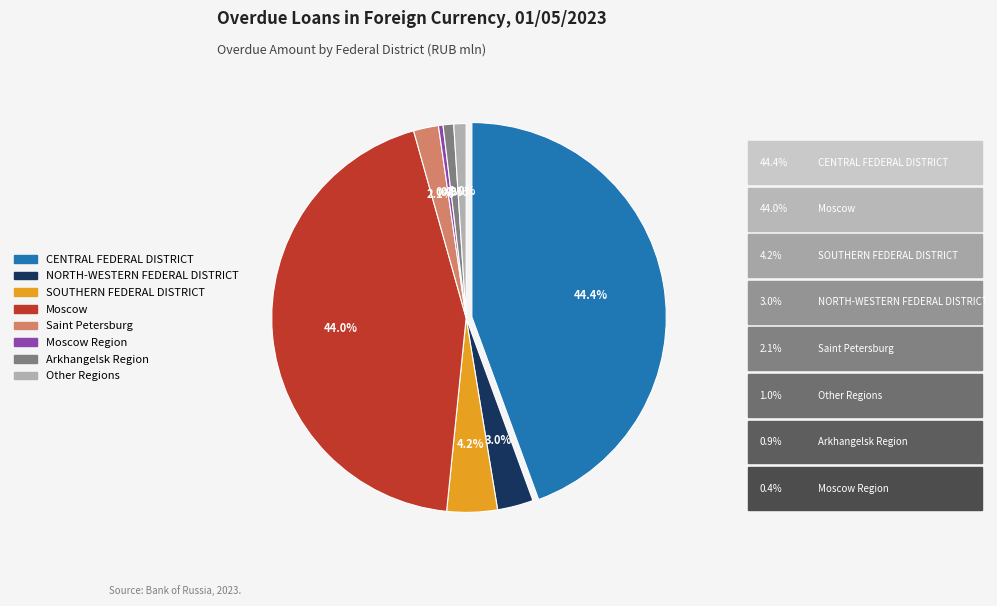

What percentage is NOT represented by CENTRAL FEDERAL DISTRICT?

55.6%